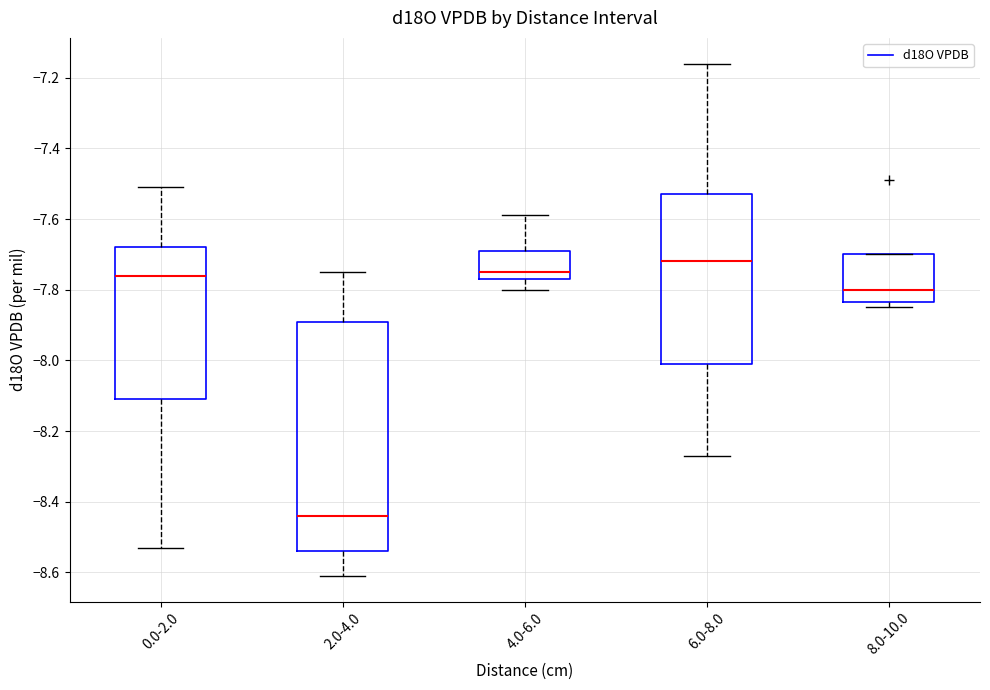

Where is the upper edge of the box for 0.0-2.0 on the y-axis? The values are not printed on the chart, so give them approximately, as read against the axis.

-7.68